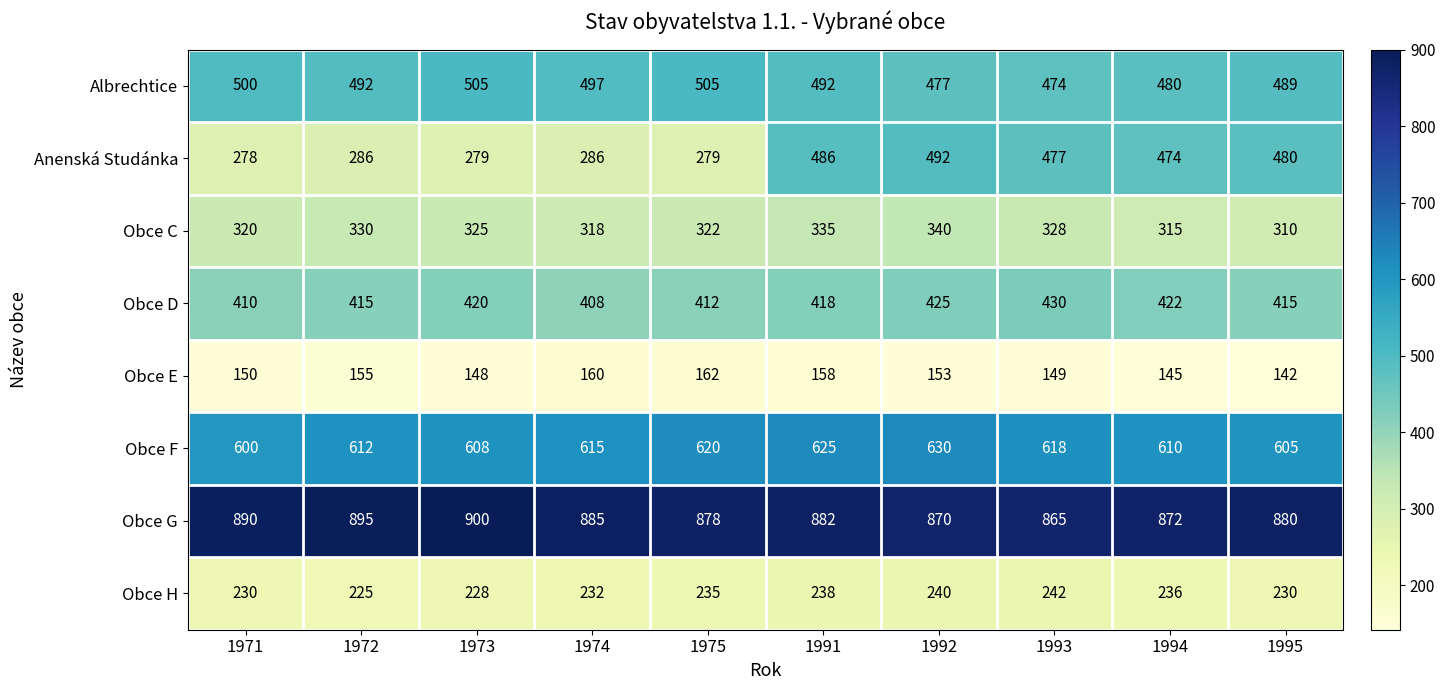

Rank the series at 1975 from lowest to highest value.

Obce E, Obce H, Anenská Studánka, Obce C, Obce D, Albrechtice, Obce F, Obce G